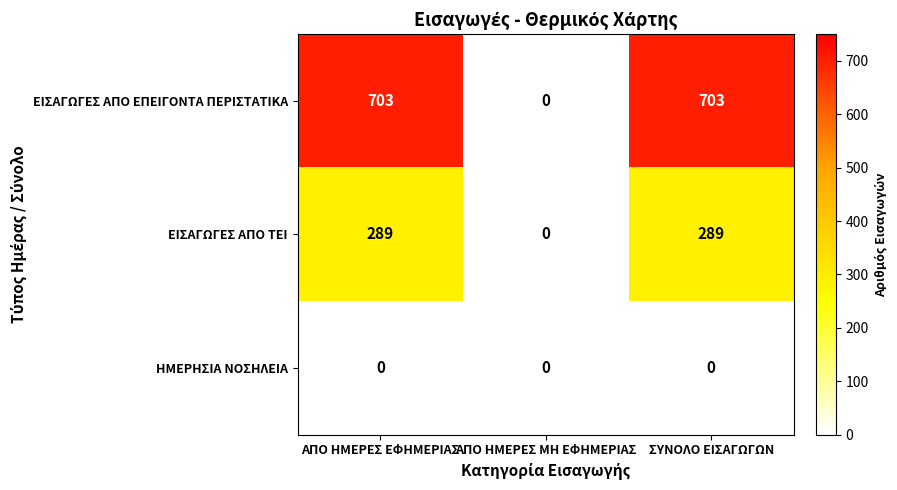

What is the maximum value shown in the chart?

703